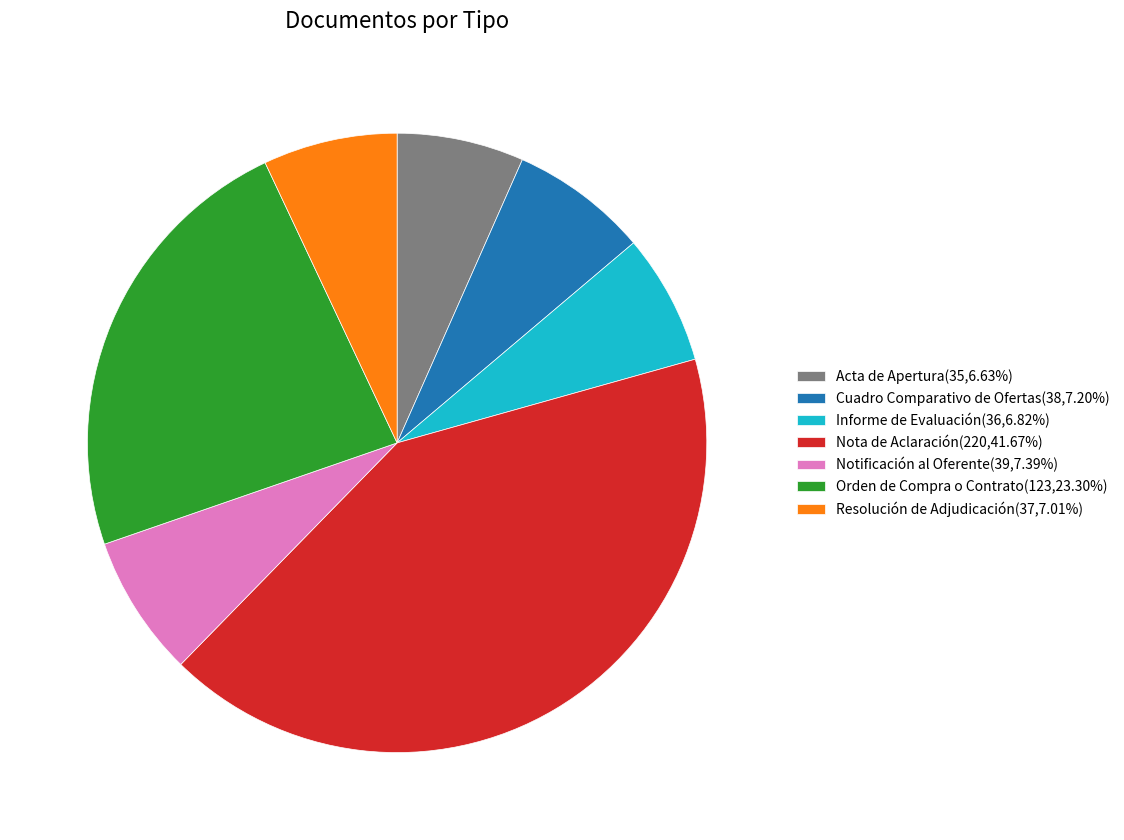

Is Informe de Evaluación(36,6.82%) the majority of the pie?

No